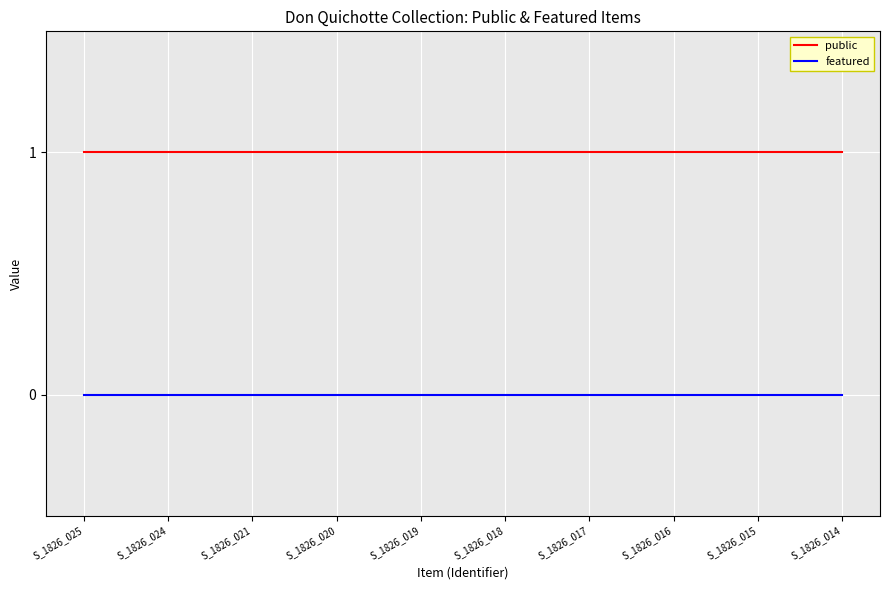

Which series has the largest total across all categories?

public